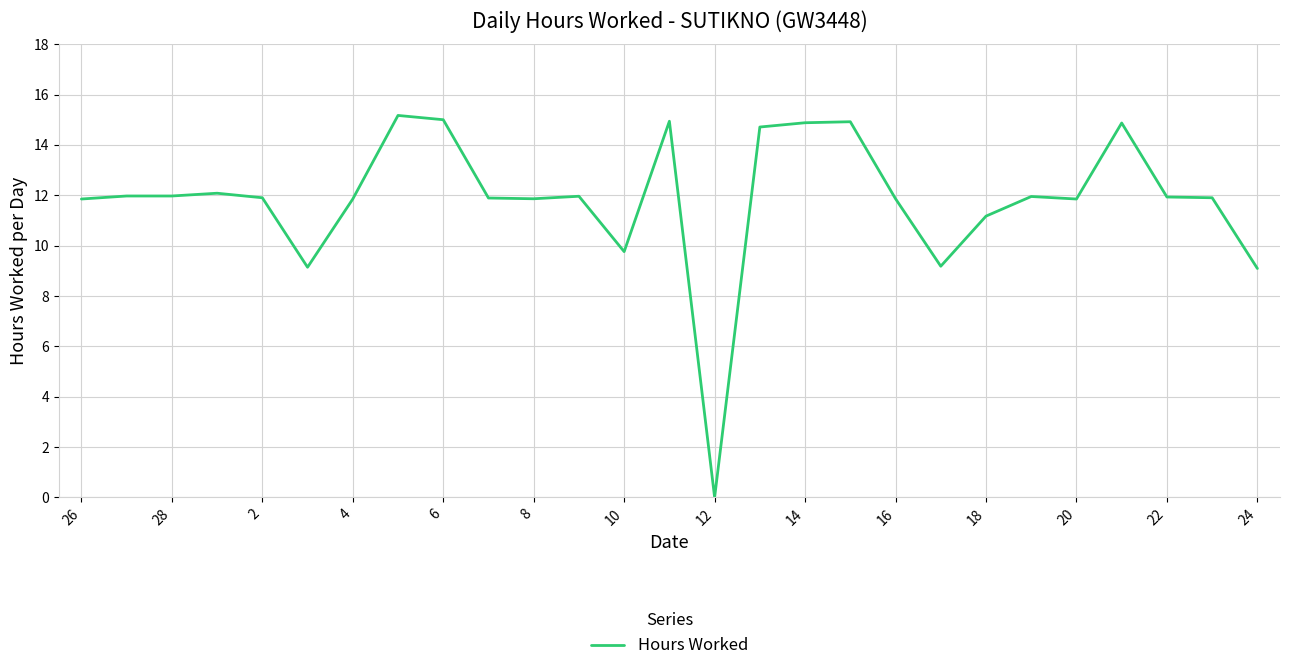

What is the greatest value displayed?

15.2